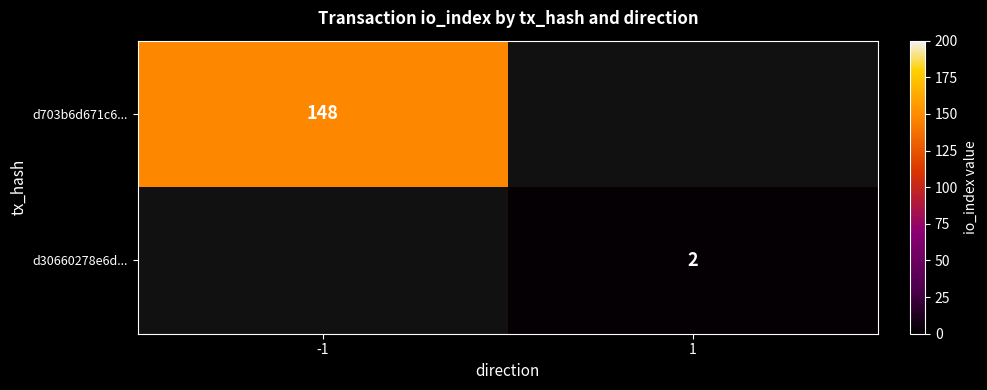

At how many categories does at least one series exceed 42?

1